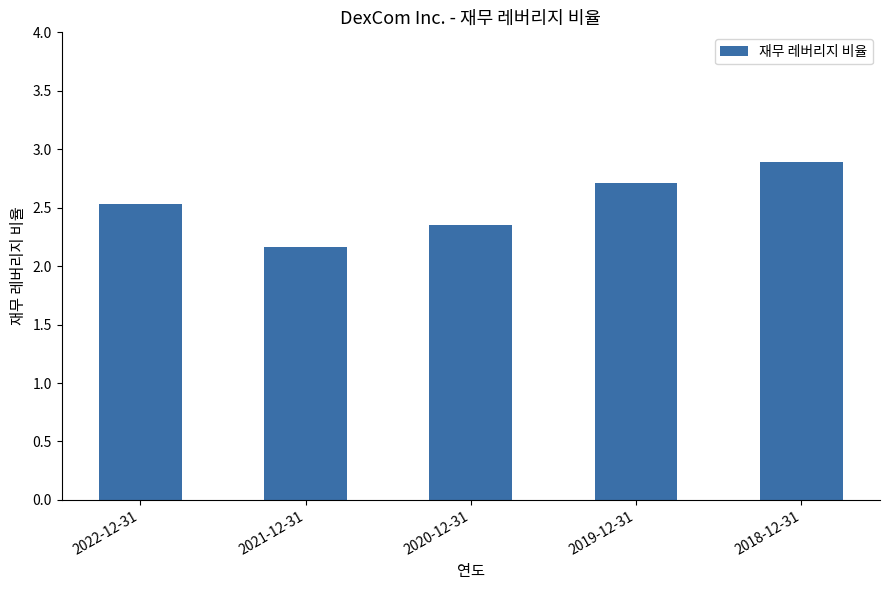

What is the average value?

2.5